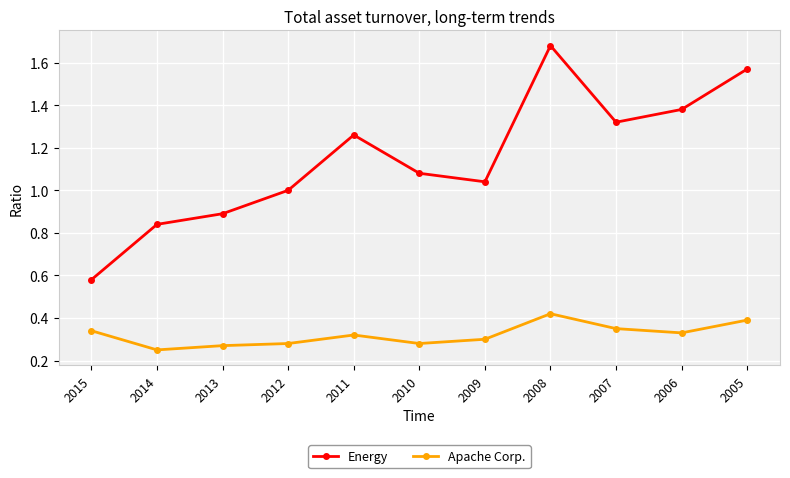

Between 2010 and 2008, which series saw the biggest shift?

Energy